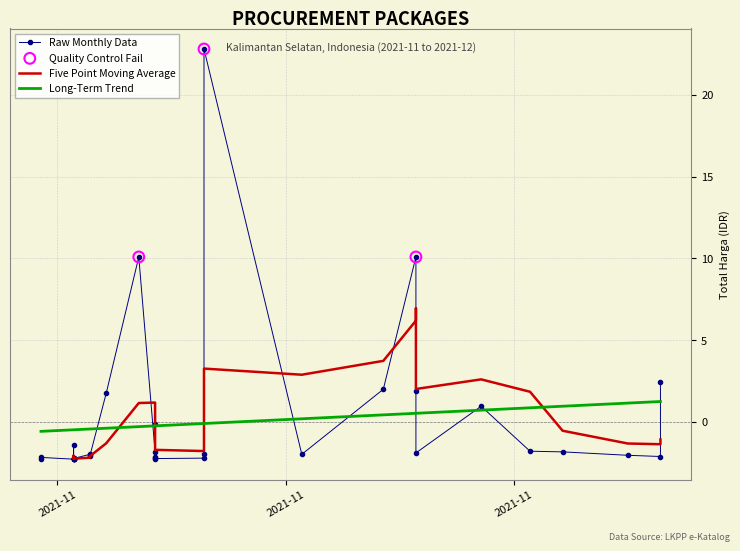

Which has a higher value, 2021-11-03 or 2021-11-24?

2021-11-24